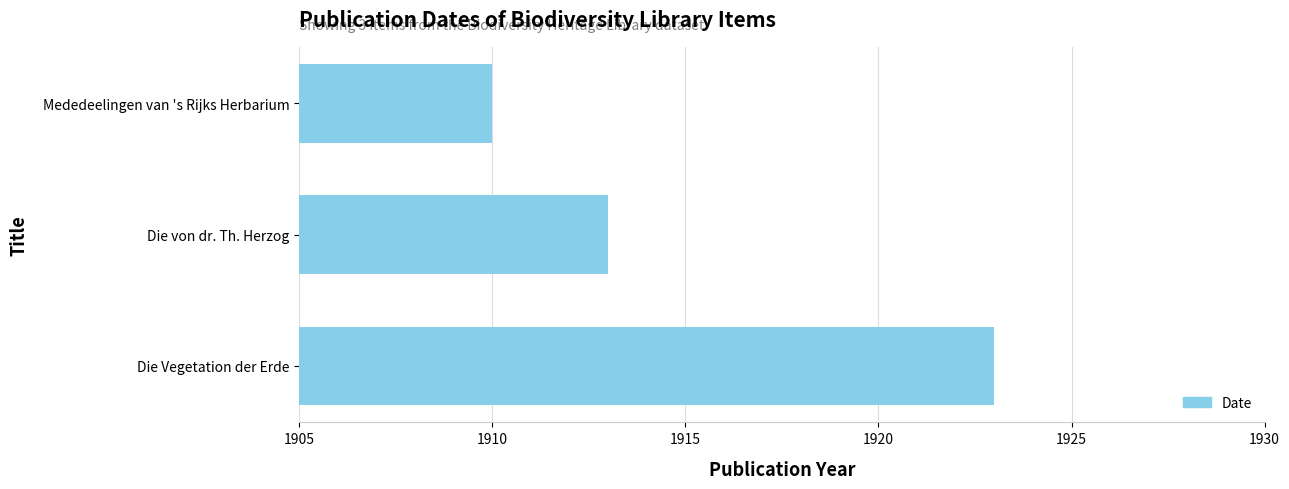

Approximately how many times larger is the value at Die von dr. Th. Herzog compared to Die Vegetation der Erde?

1.0